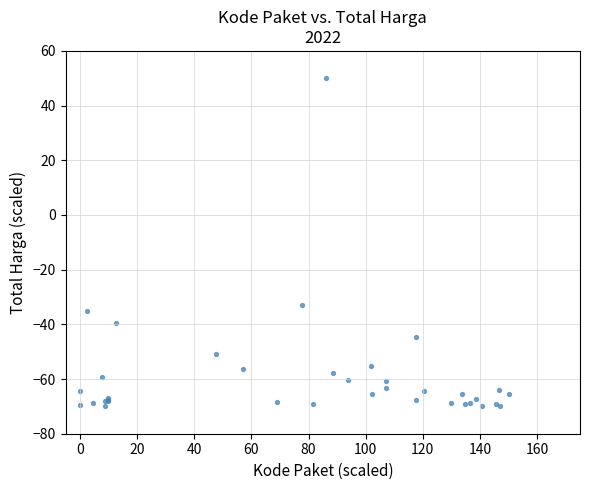

What Y value in the scatter plot is closest to -10?

-33.0